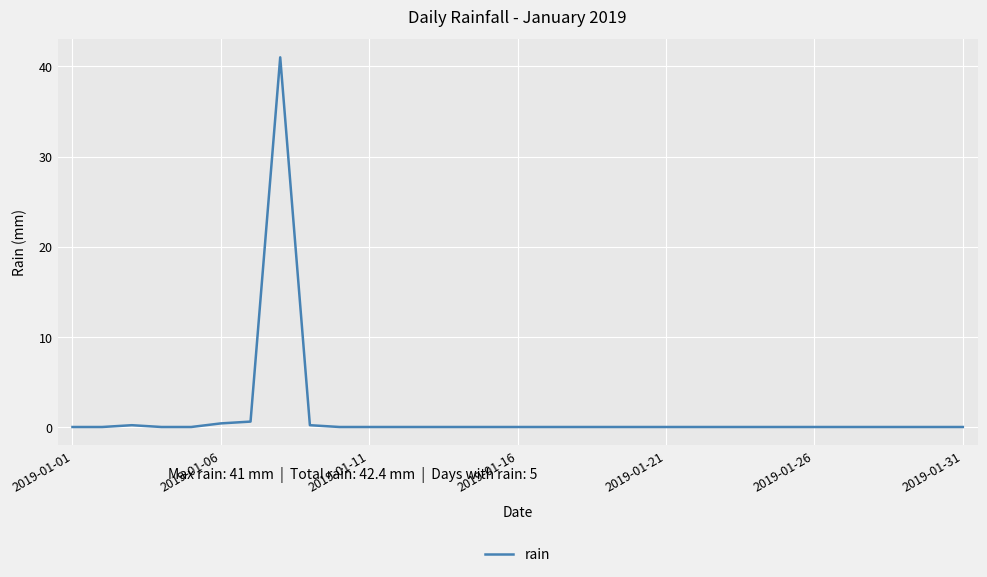

What is the maximum value shown in the chart?

41.0